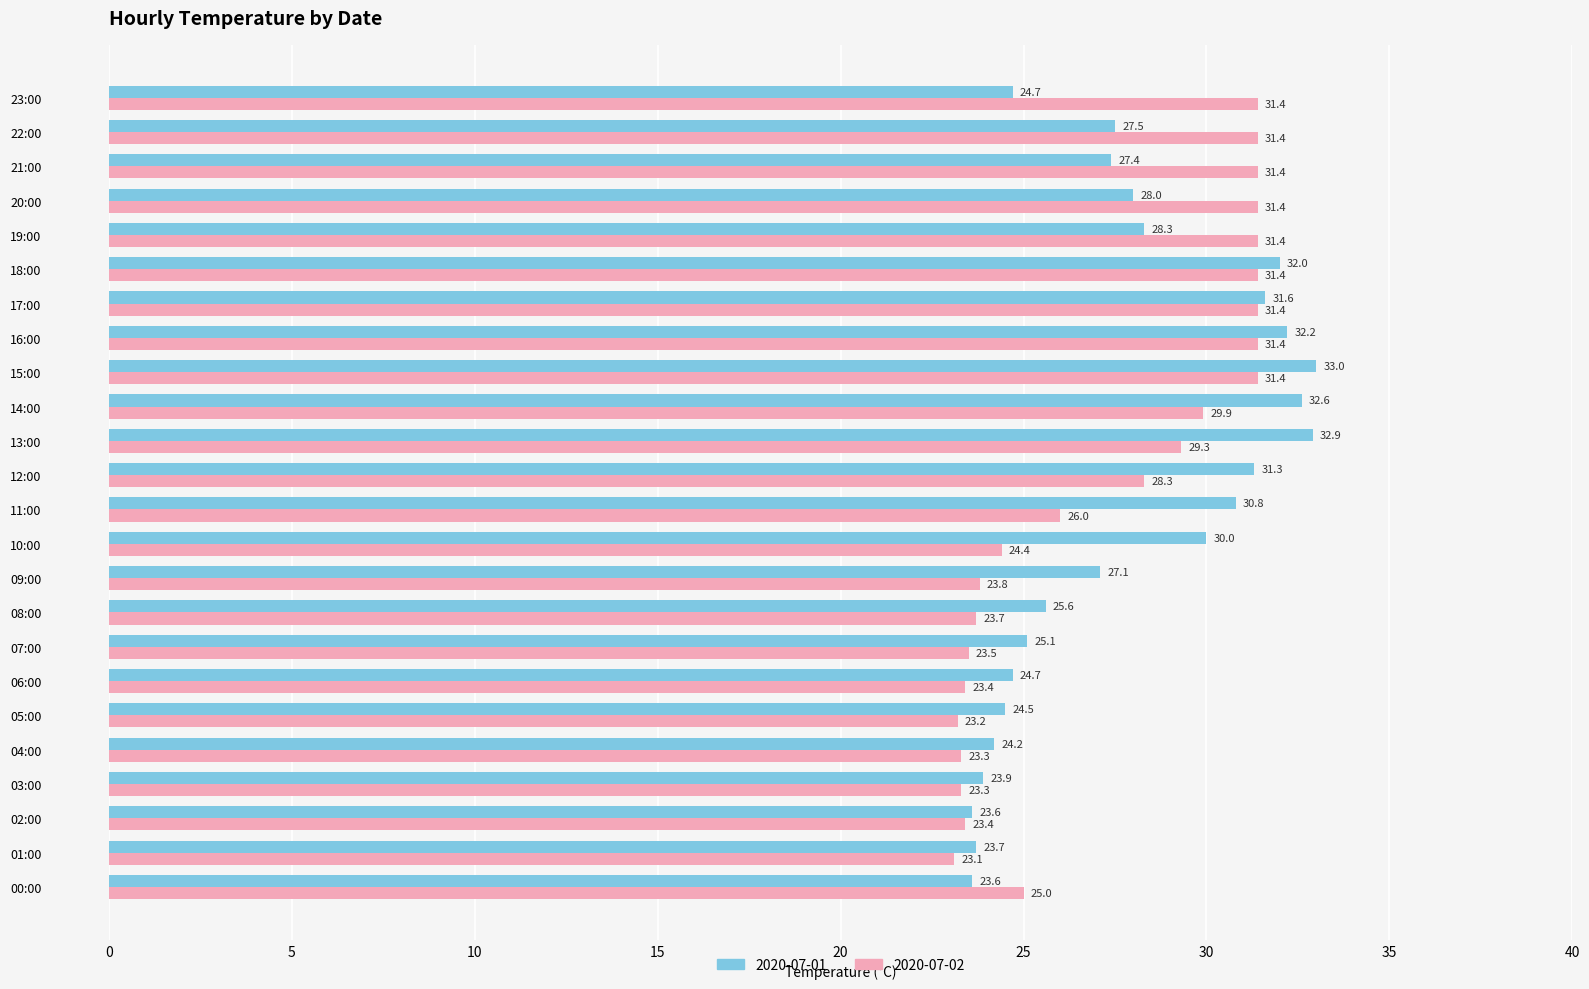

List the series in order of their overall mean, lowest first.

2020-07-02, 2020-07-01